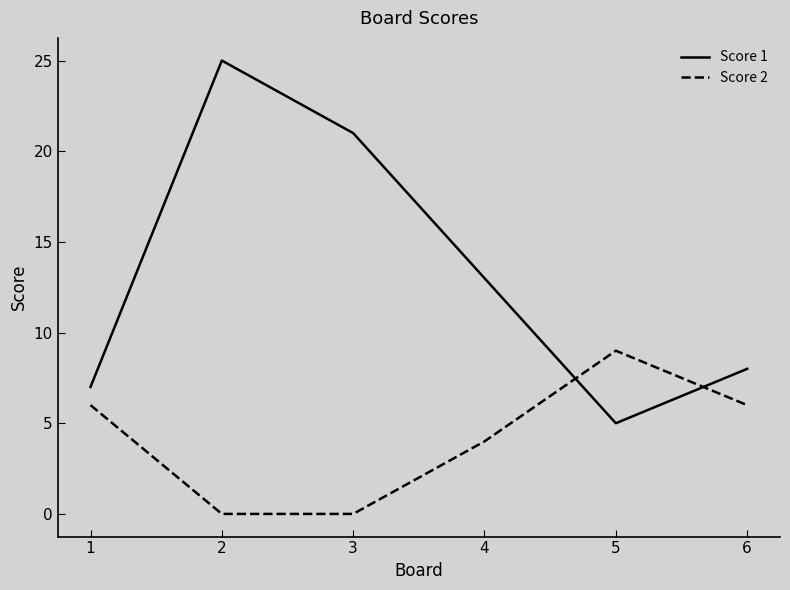

What are all the series names shown in the legend?

Score 1, Score 2